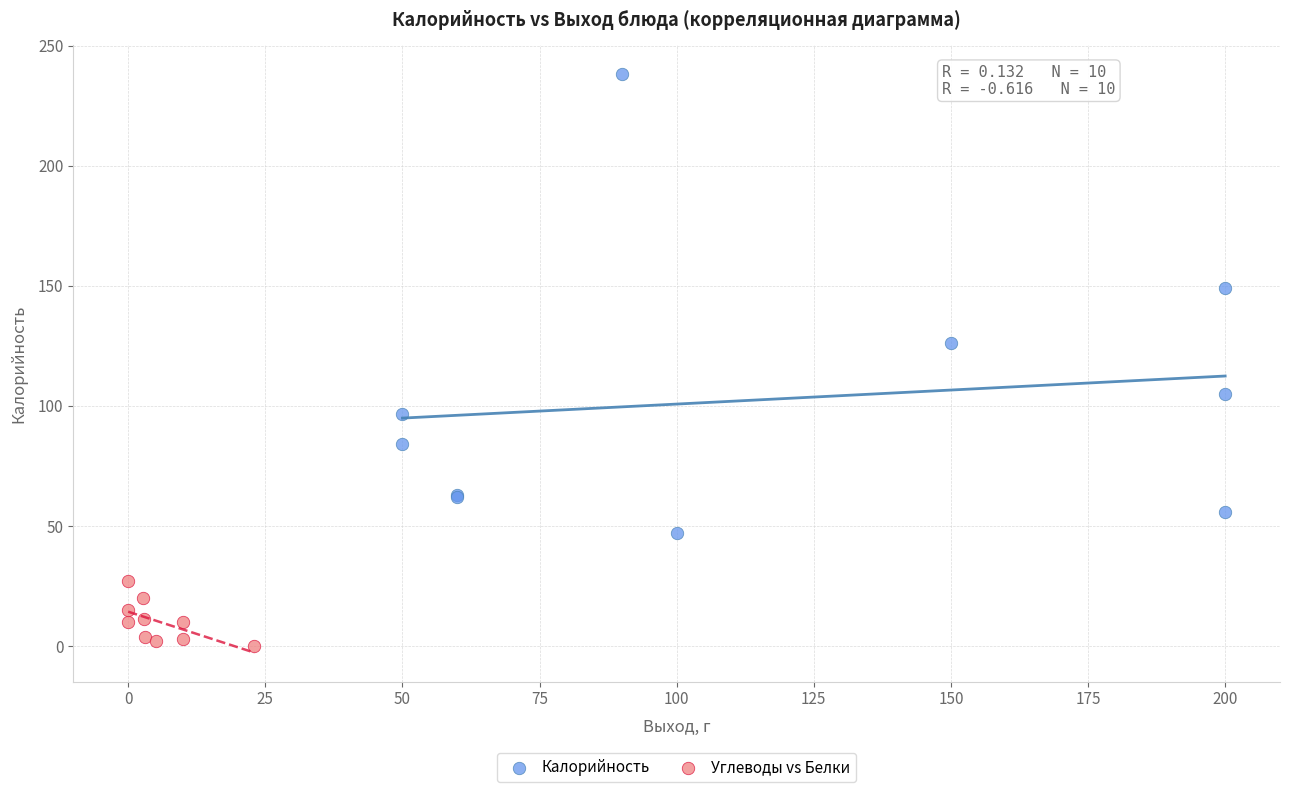

Which series contains the lowest Y value?

Углеводы vs Белки